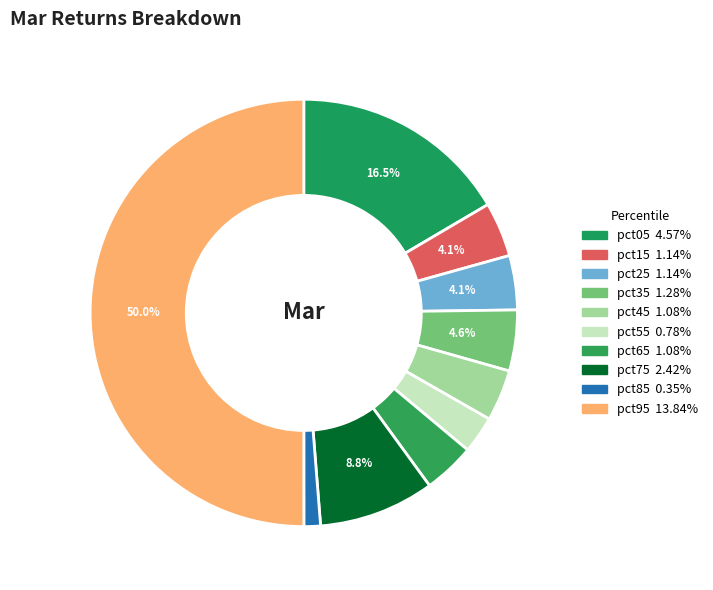

Count the number of slices in the pie.

10